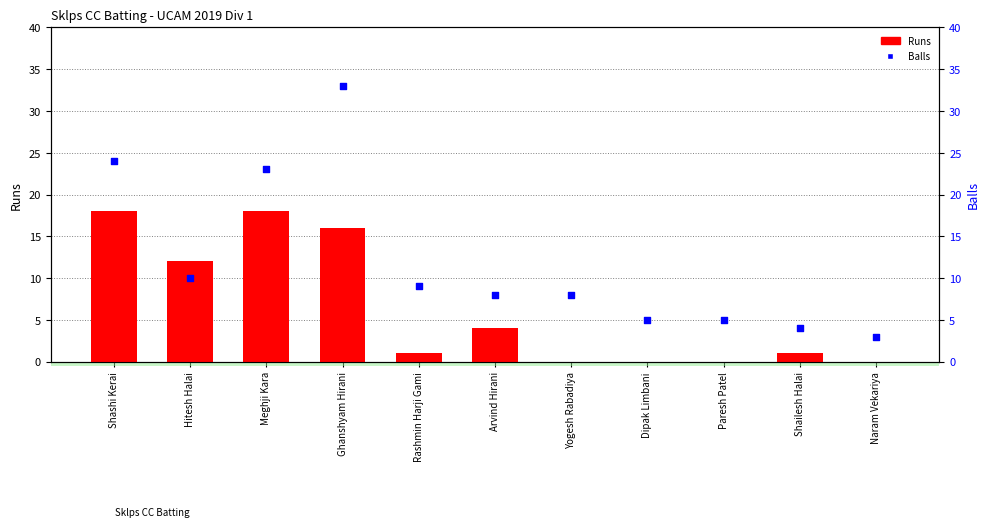

Which series has the largest total across all categories?

Balls